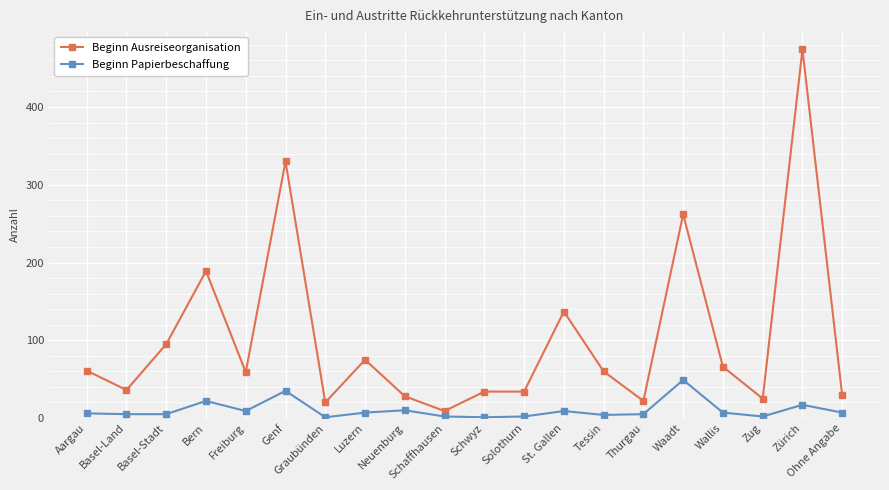

Rank the series by their maximum value, from highest to lowest.

Beginn Ausreiseorganisation, Beginn Papierbeschaffung